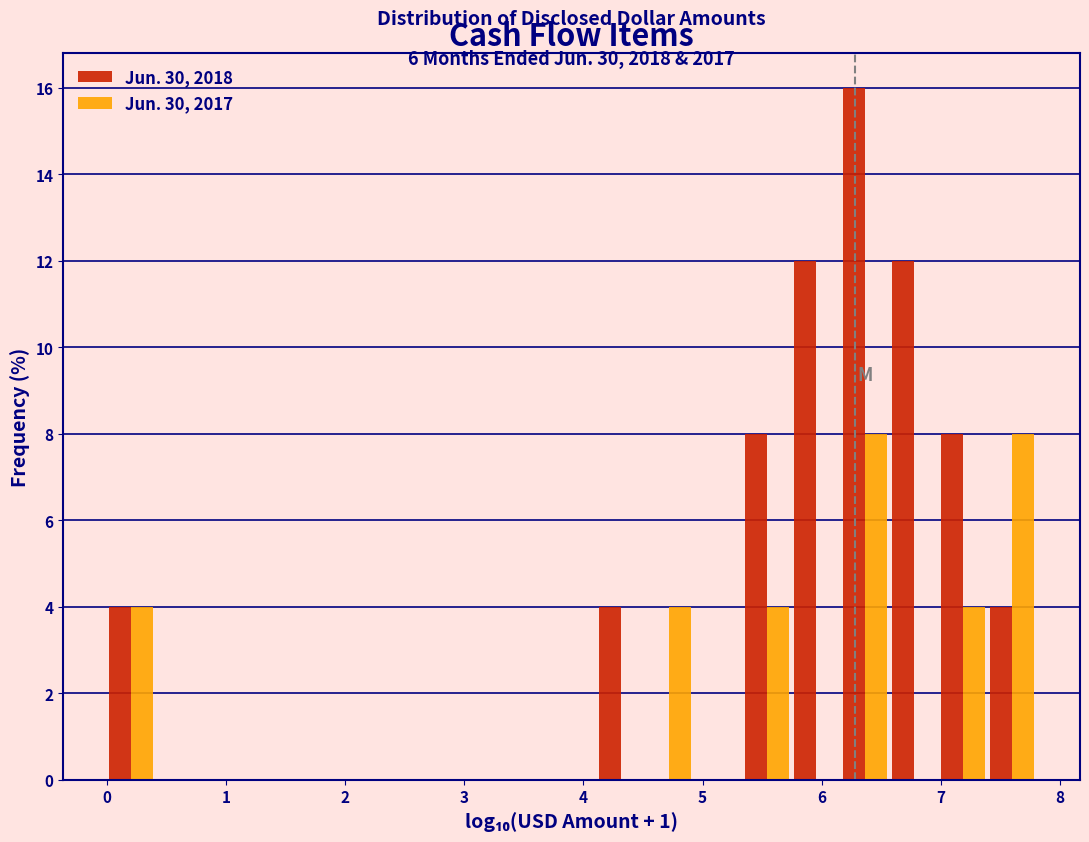

In the Jun. 30, 2018 series, which range on the x-axis has the tallest bar?

6.2 to 6.6